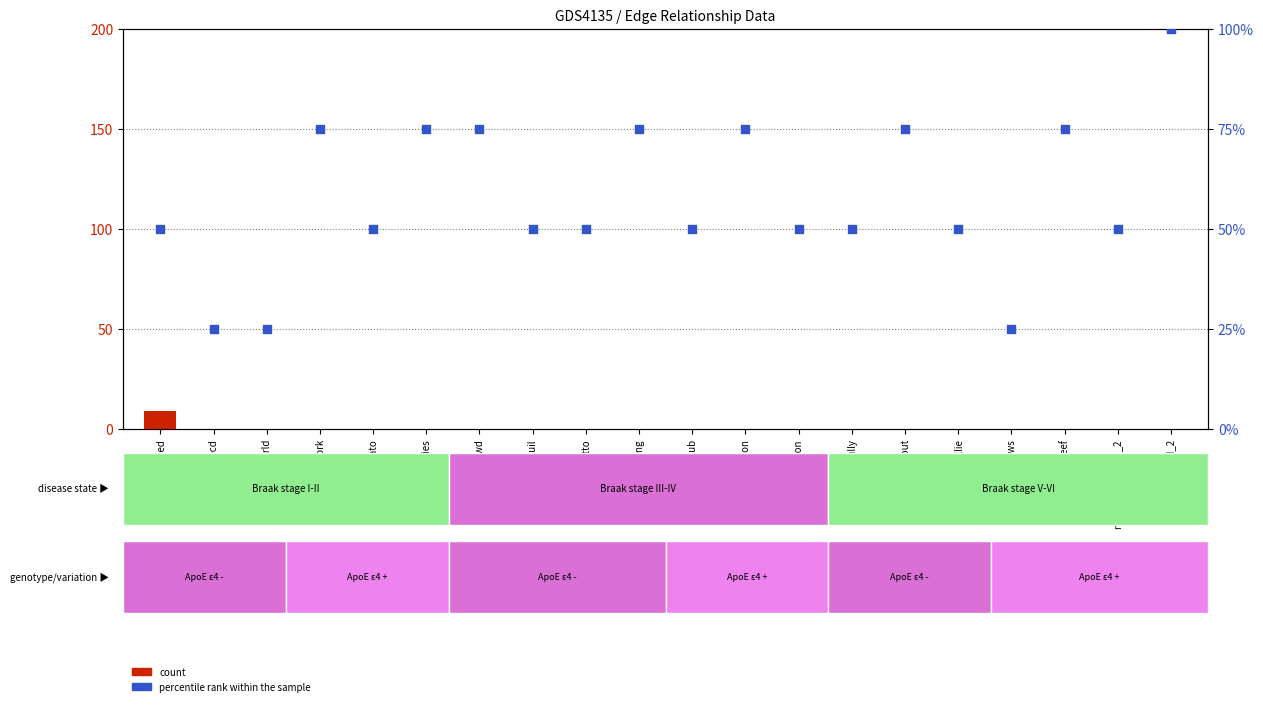

What is the total value across all series at theirworld_2?

100